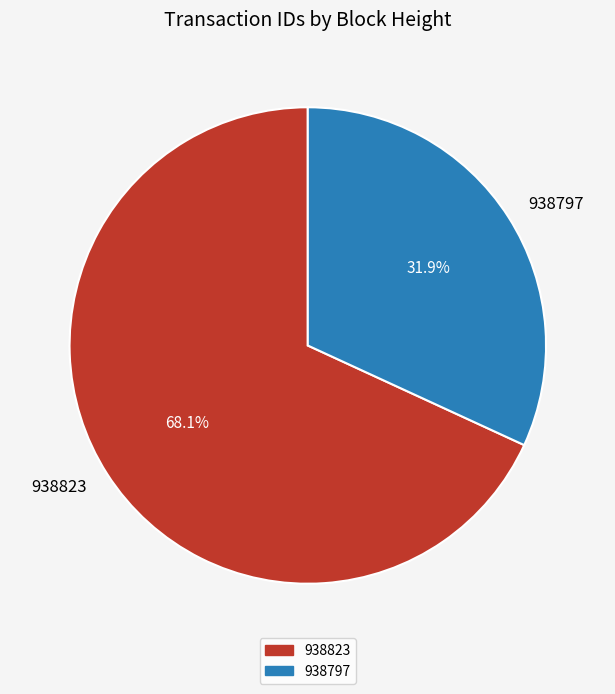

Count the number of slices in the pie.

2